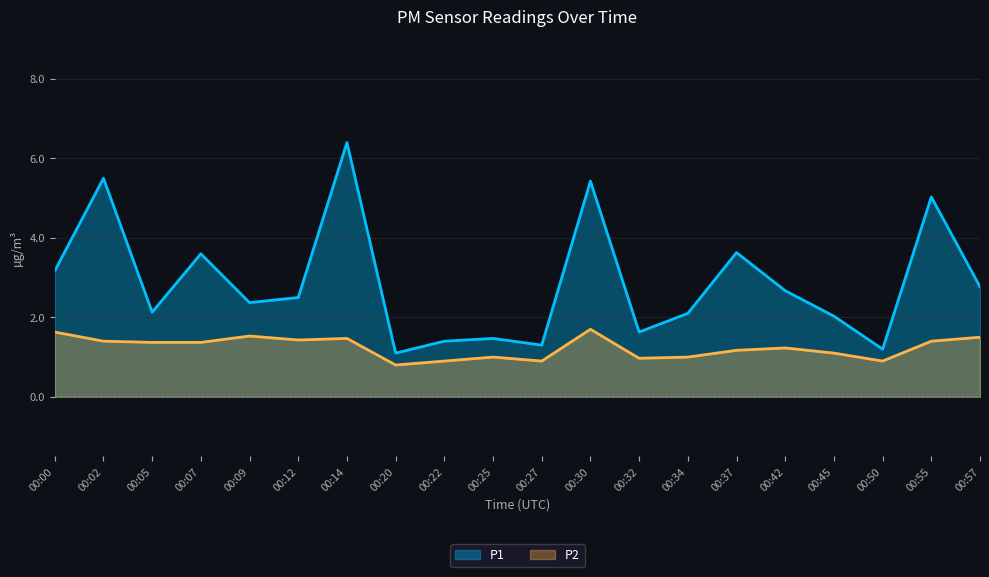

What is the sum of the P1 values at 00:14 and 00:22?

7.8